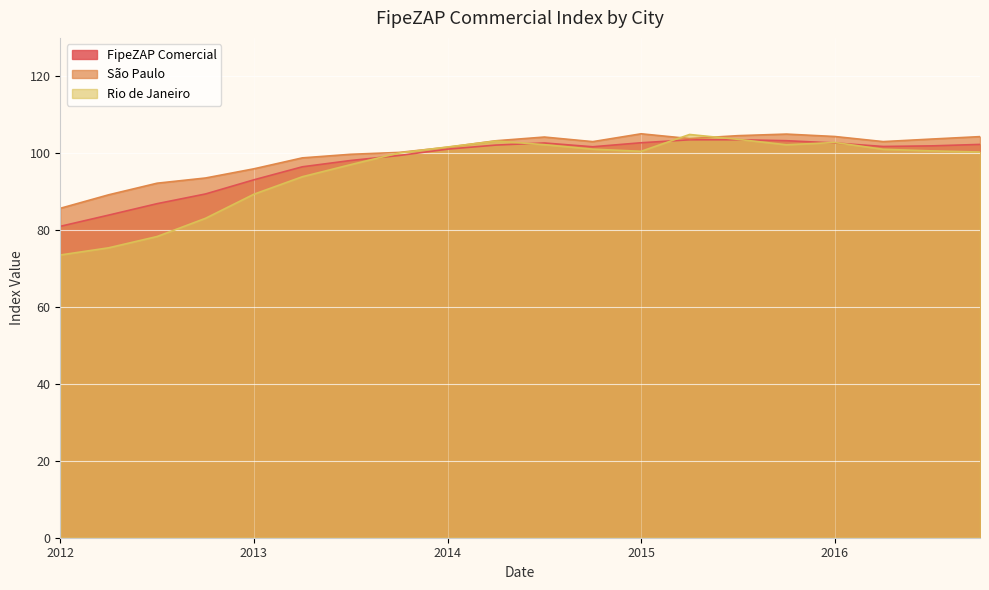

What are all the series names shown in the legend?

FipeZAP Comercial, São Paulo, Rio de Janeiro